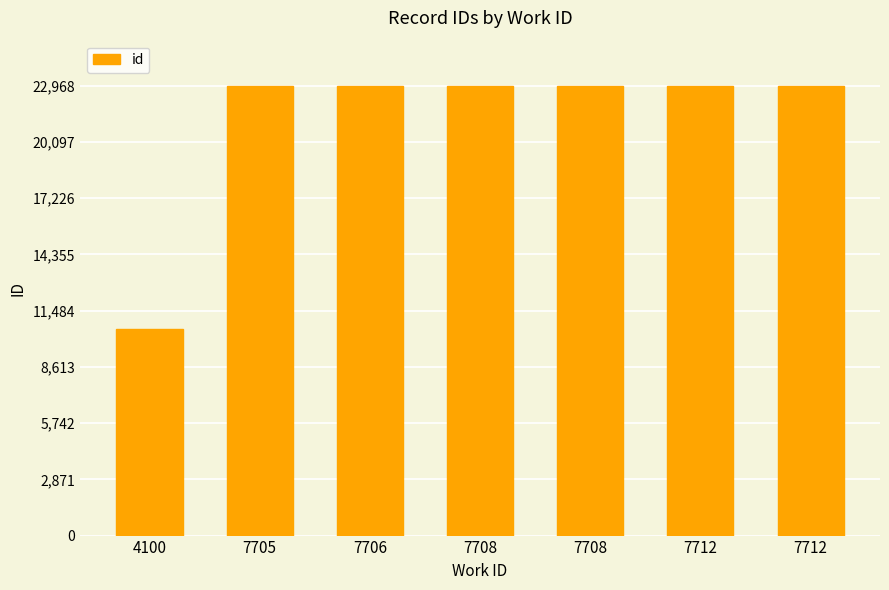

How many distinct data groups are displayed?

1